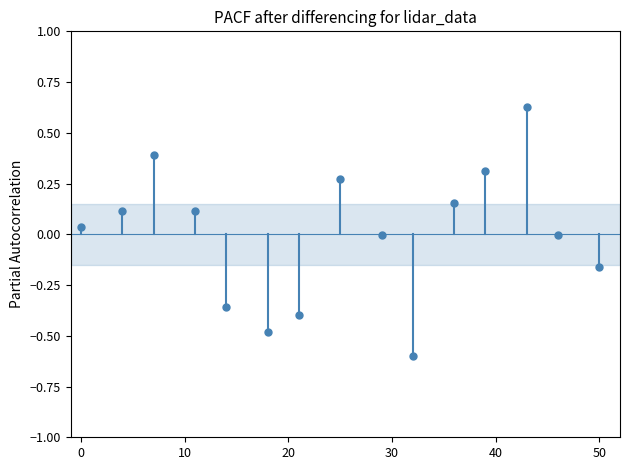

What is the range of X values (max minus min)?

50.0